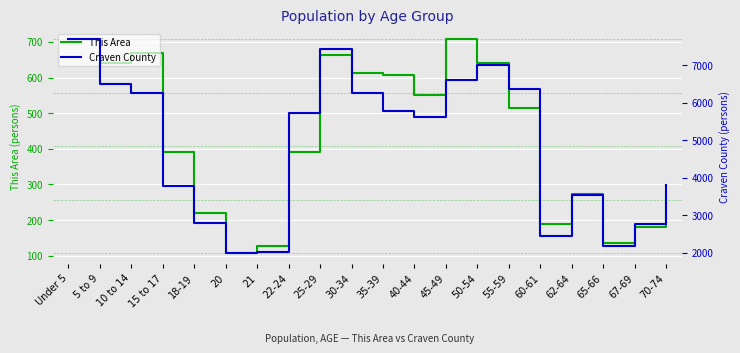

At which label does Craven County reach its minimum?

20